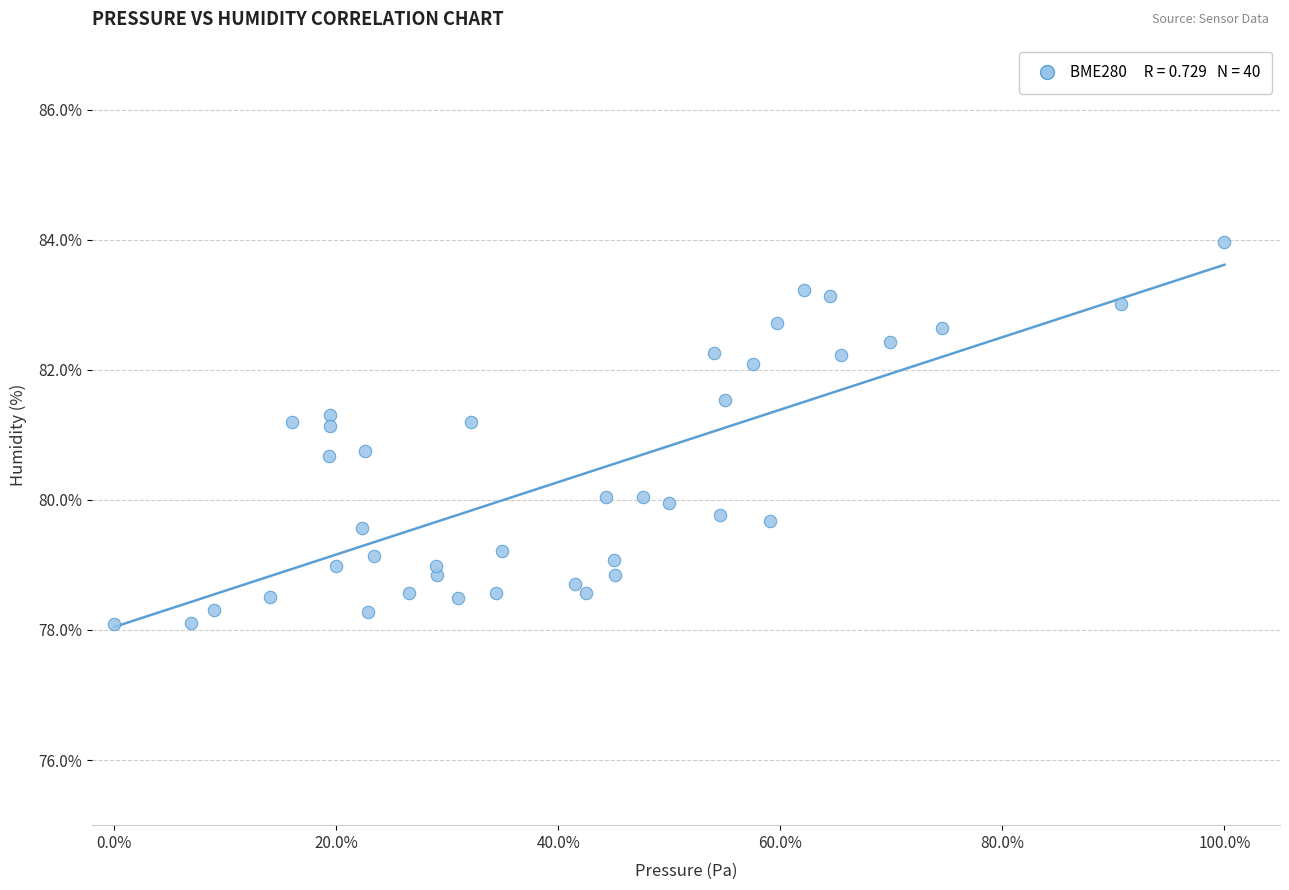

What is the range of Y values (max minus min)?

5.9